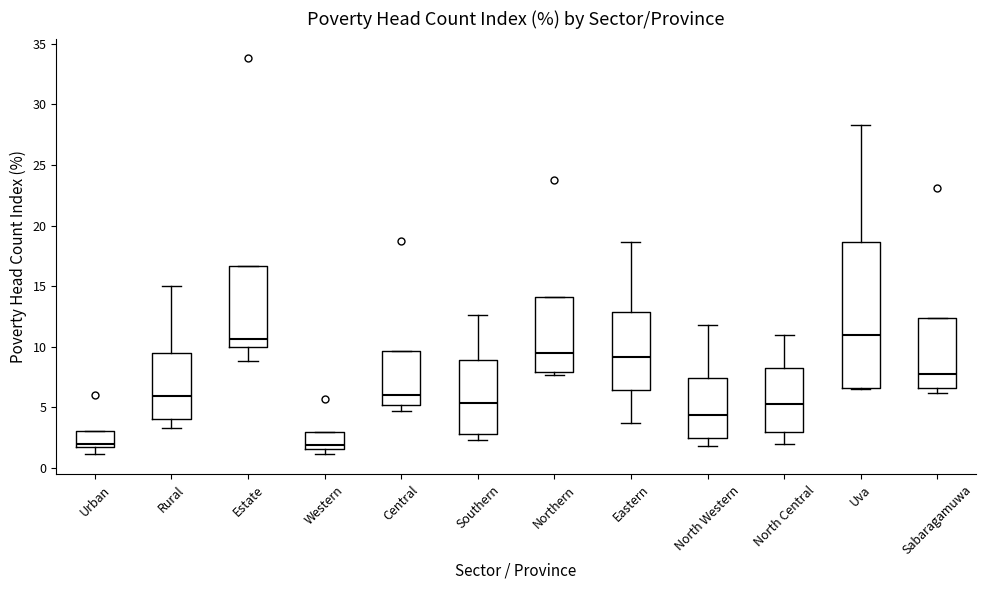

Where does the lower whisker of the box for Urban end on the y-axis? The values are not printed on the chart, so give them approximately, as read against the axis.

1.0